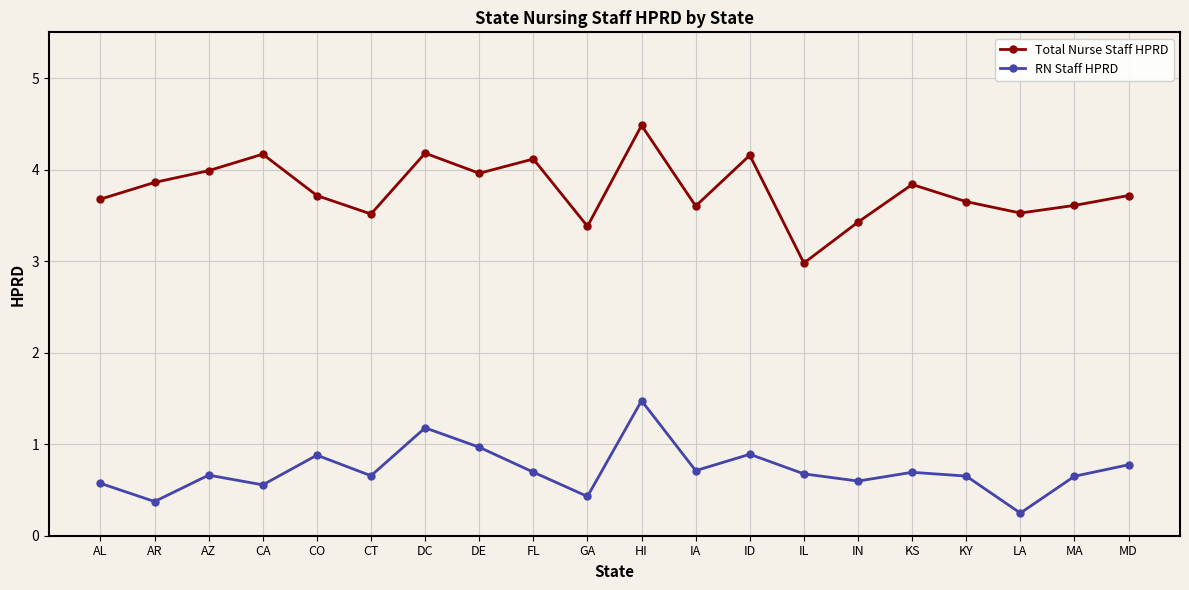

True or false: RN Staff HPRD and Total Nurse Staff HPRD intersect in this chart.

False